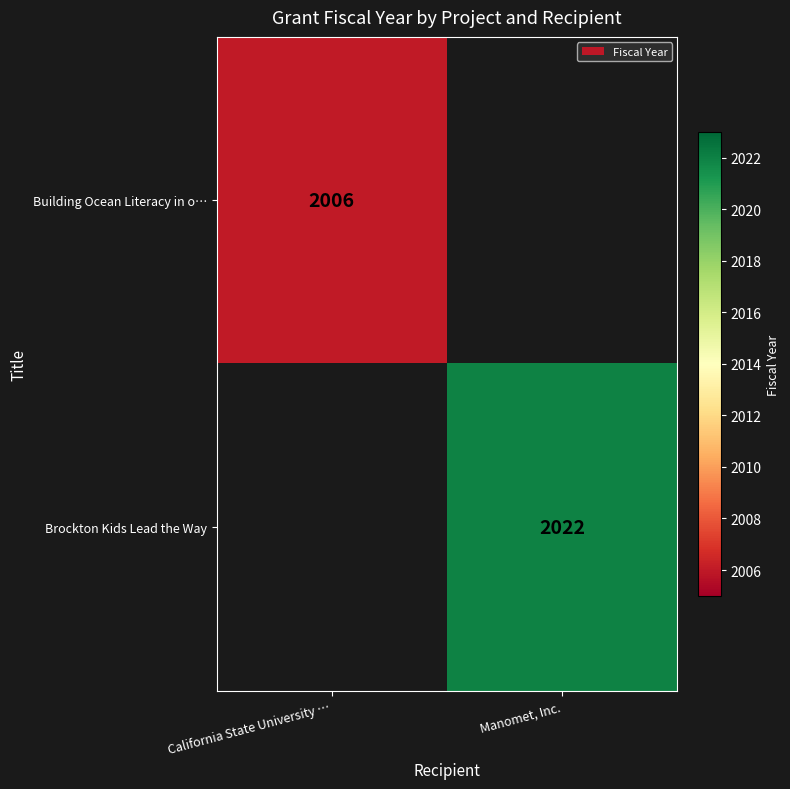

The Building Ocean Literacy in o… series shows 2862 at California State University …. True or false?

False